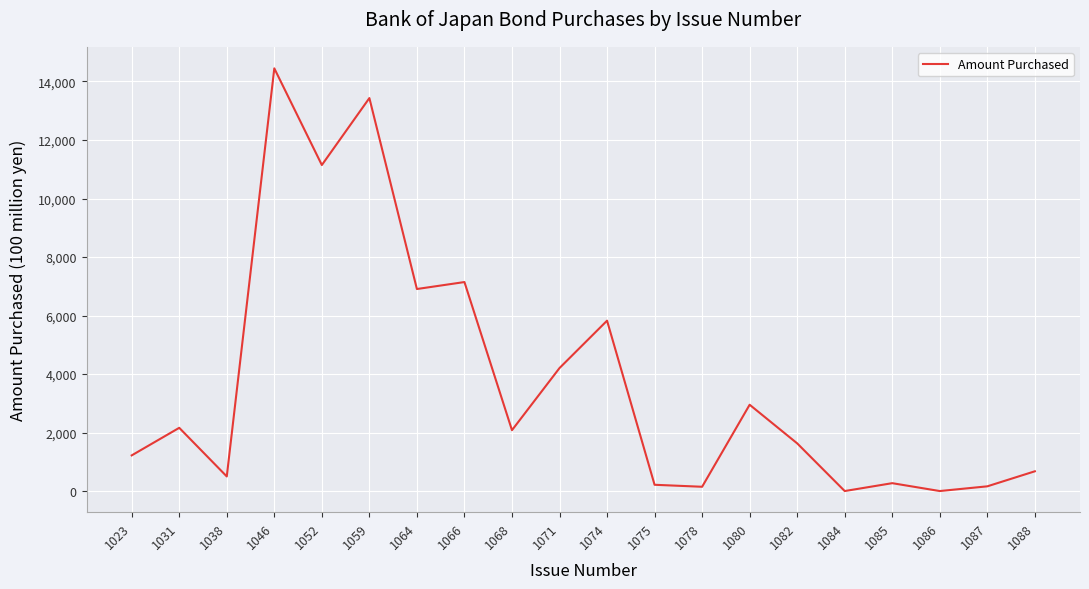

Which has a higher value, 1071 or 1046?

1046